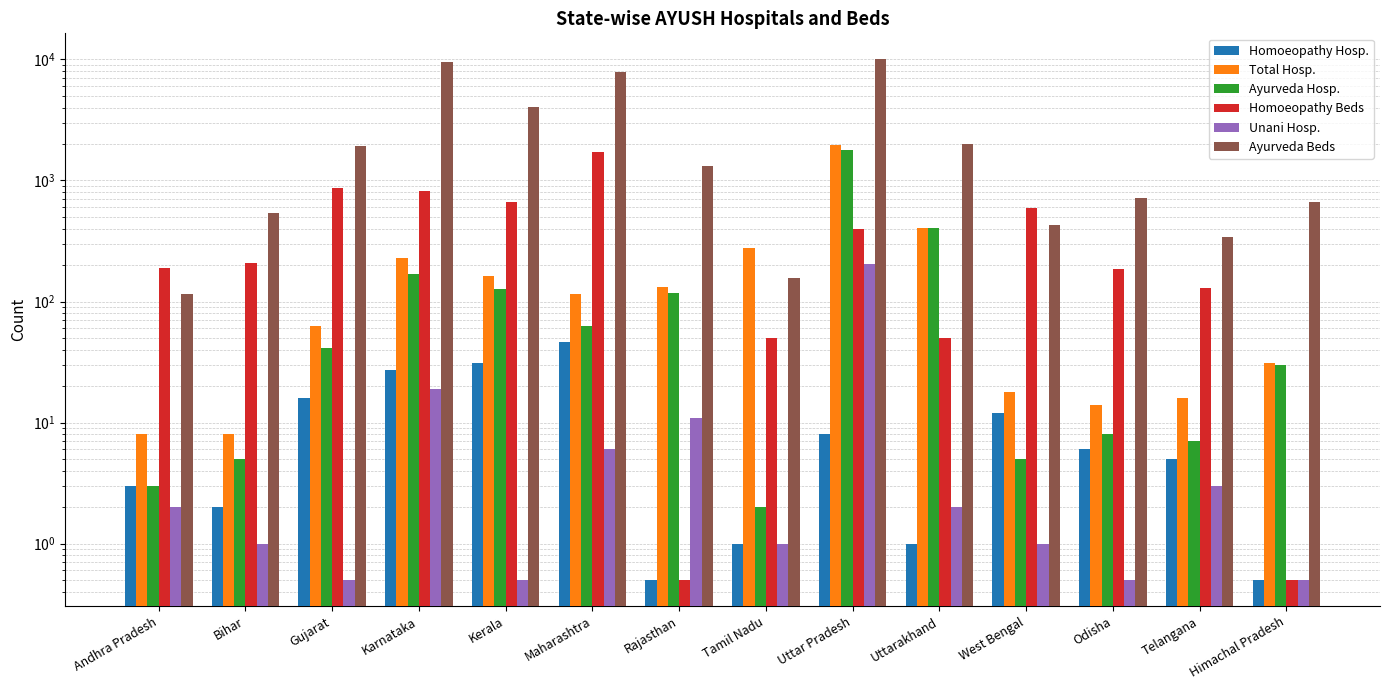

What is the total value across all series at Telangana?

500.0